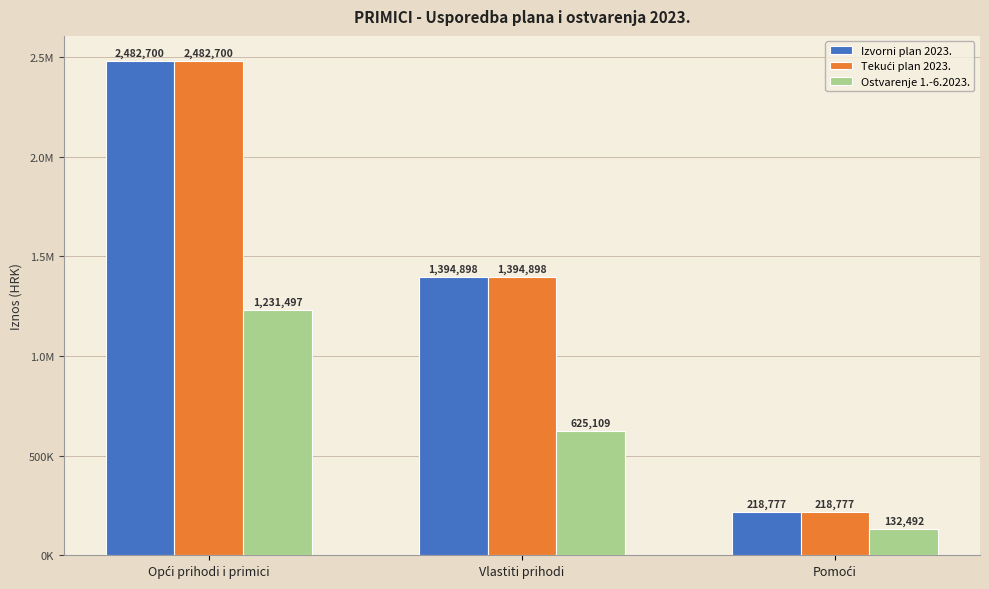

What is the label of the 2nd bar from the right?

Vlastiti prihodi